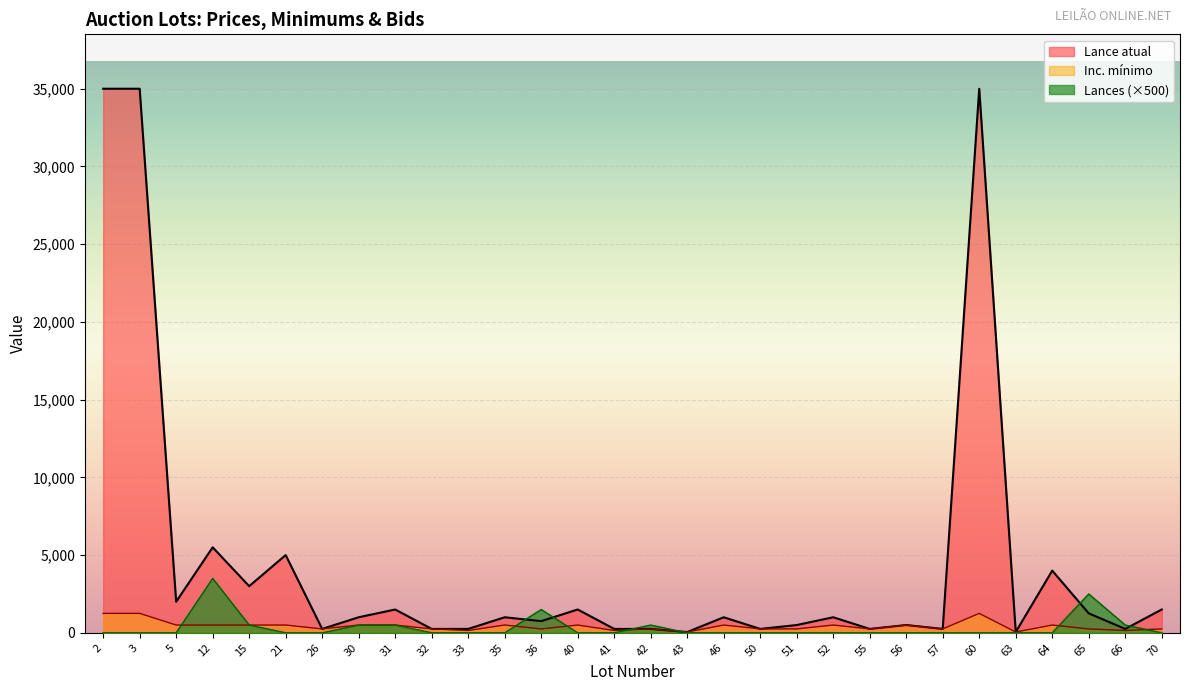

At which label is Lances closest to 1750?

36